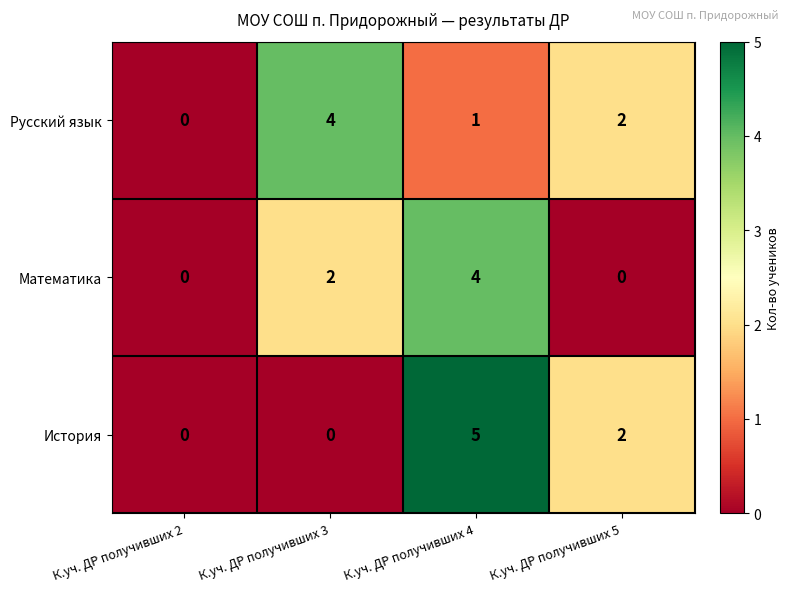

What is the greatest value displayed?

5